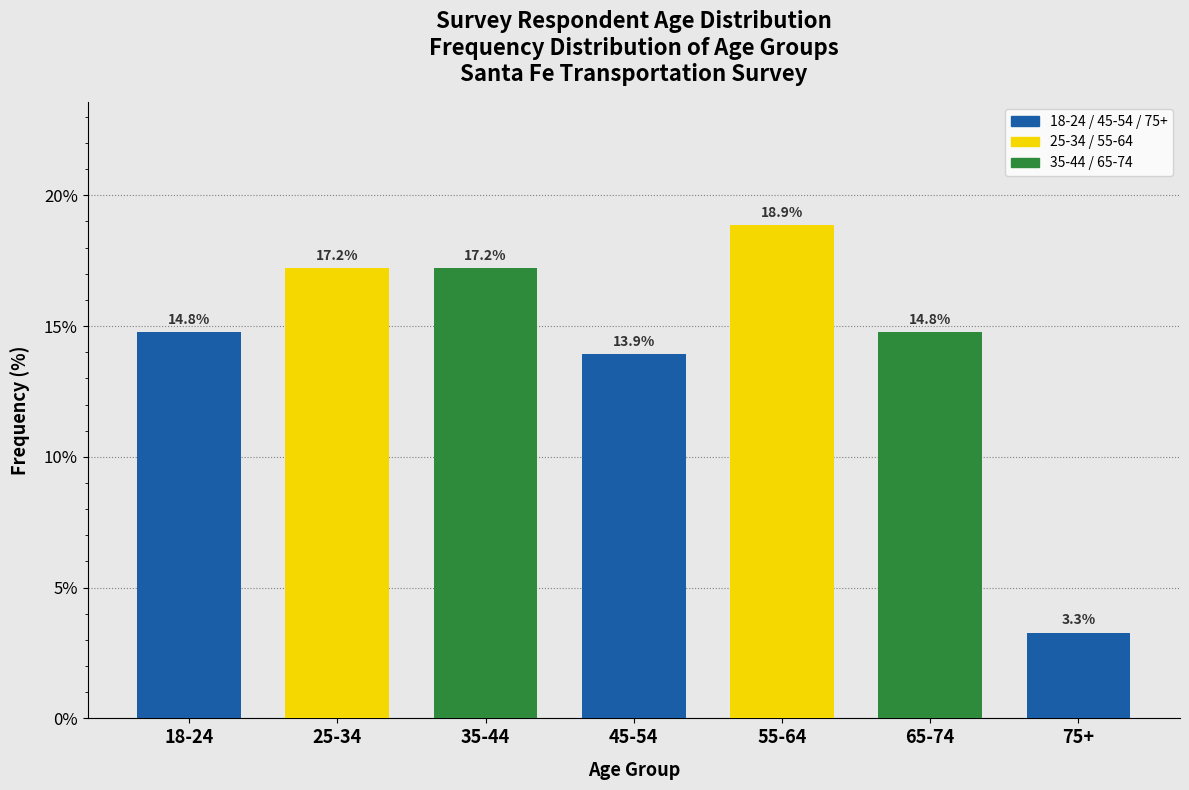

Reading left to right, transcribe all the data shown in this chart.

18-24=14.8	25-34=17.2	35-44=17.2	45-54=13.9	55-64=18.9	65-74=14.8	75+=3.3